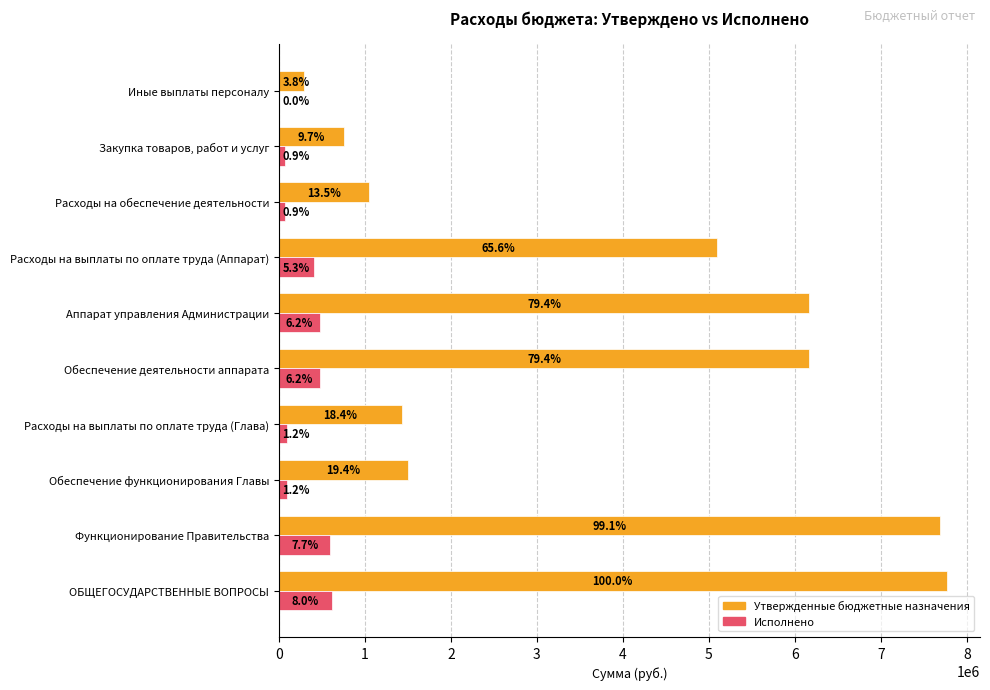

What are all the series names shown in the legend?

Утвержденные бюджетные назначения, Исполнено